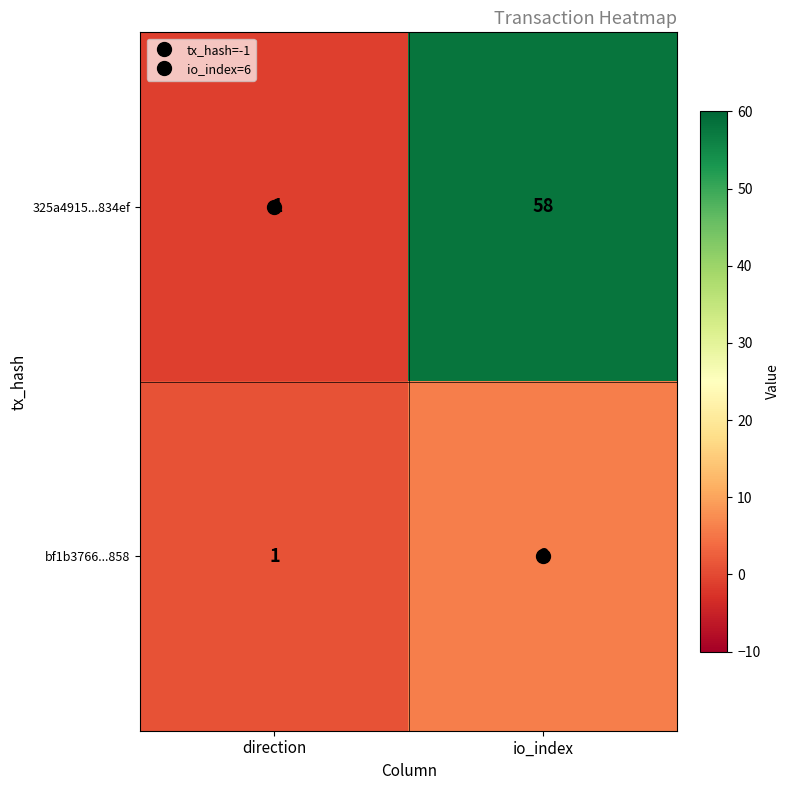

Where is 325a4915...834ef nearest to the value 28?

direction